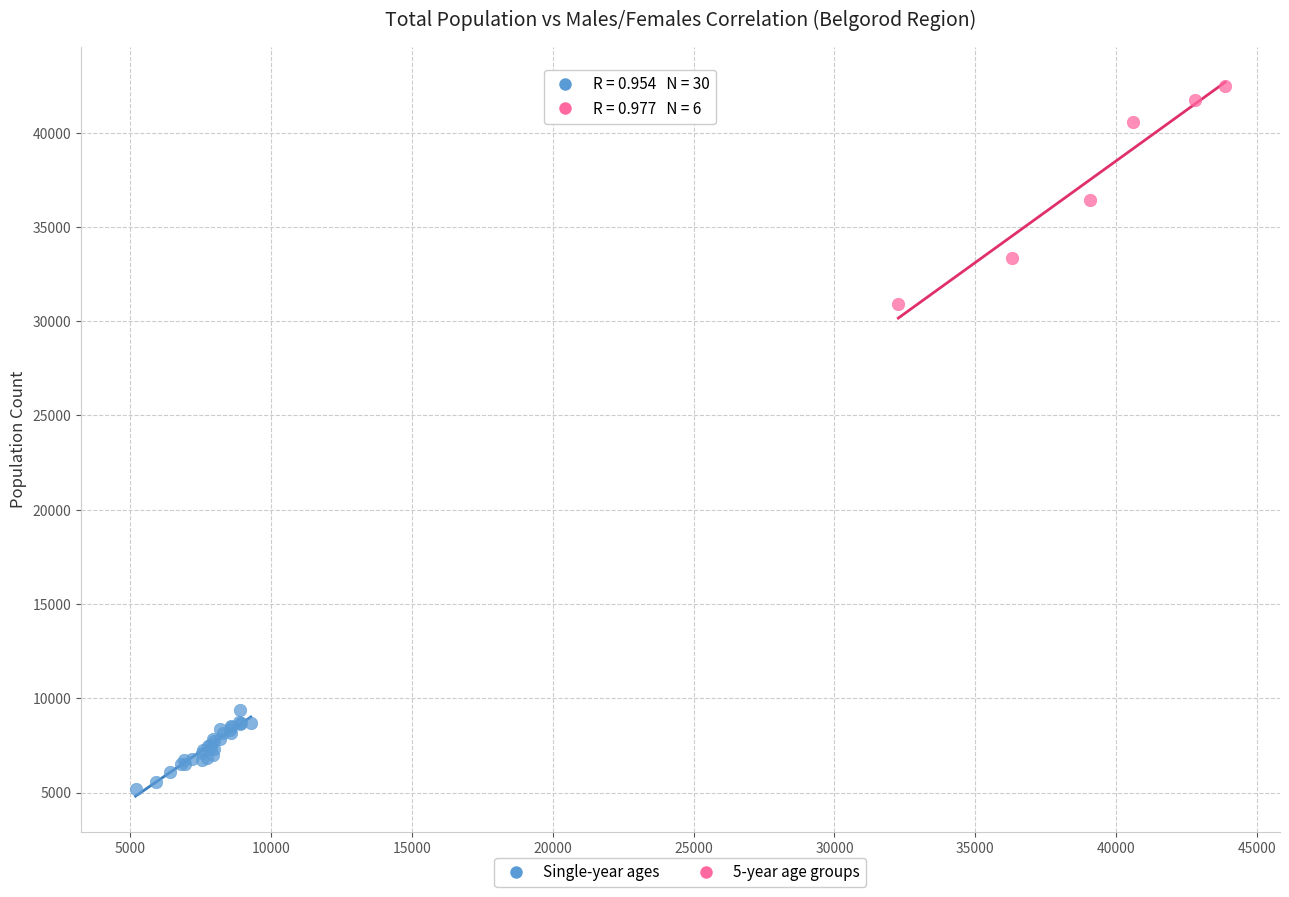

Which series reaches the minimum Y coordinate?

Single-year ages